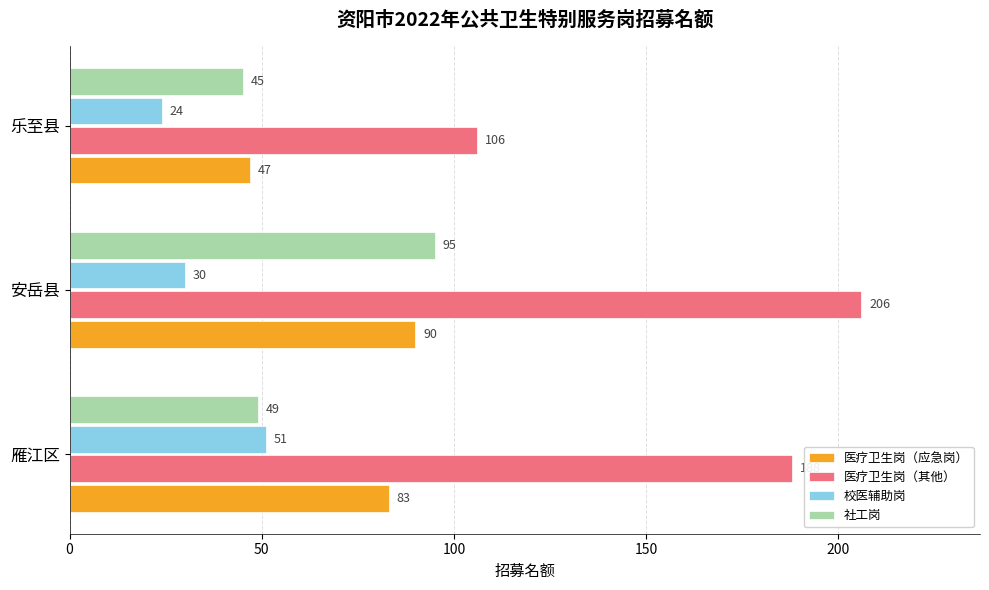

Between 雁江区 and 安岳县, which series saw the biggest shift?

社工岗